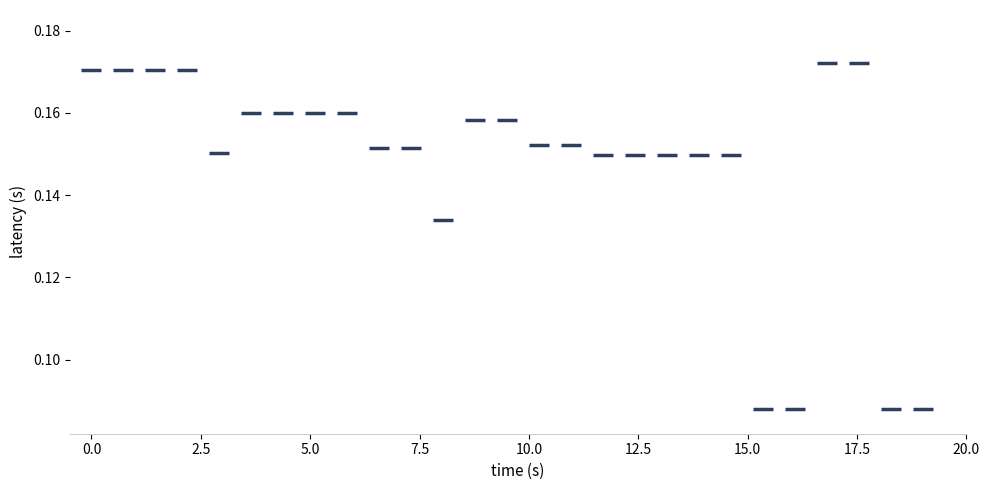

Count the number of points in this scatter plot.

27